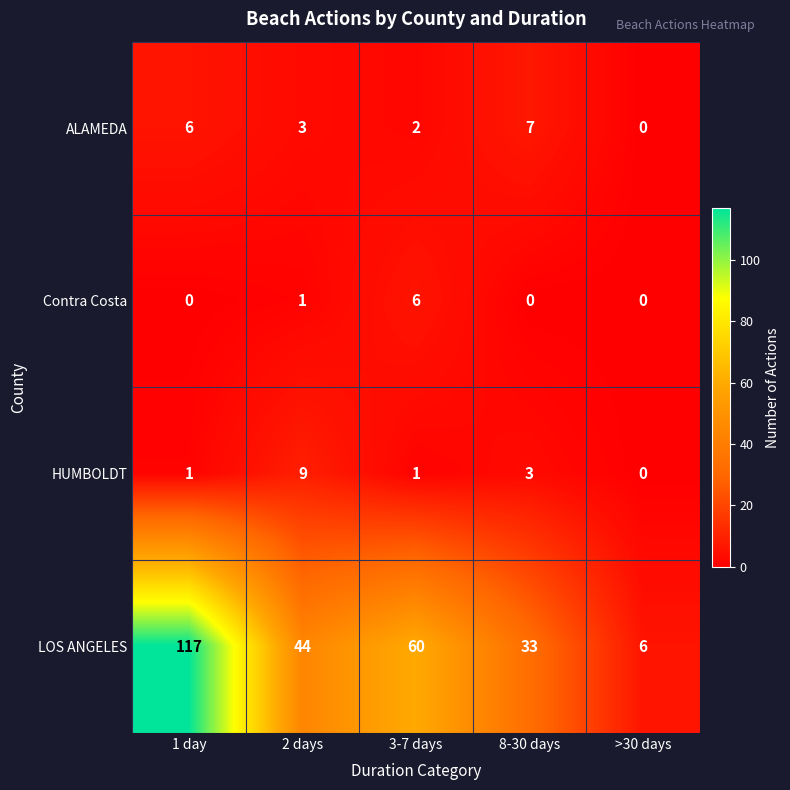

Reading left to right, extract all data points from this chart.

ALAMEDA: 1 day=6	2 days=3	3-7 days=2	8-30 days=7	>30 days=0
Contra Costa: 1 day=0	2 days=1	3-7 days=6	8-30 days=0	>30 days=0
HUMBOLDT: 1 day=1	2 days=9	3-7 days=1	8-30 days=3	>30 days=0
LOS ANGELES: 1 day=117	2 days=44	3-7 days=60	8-30 days=33	>30 days=6